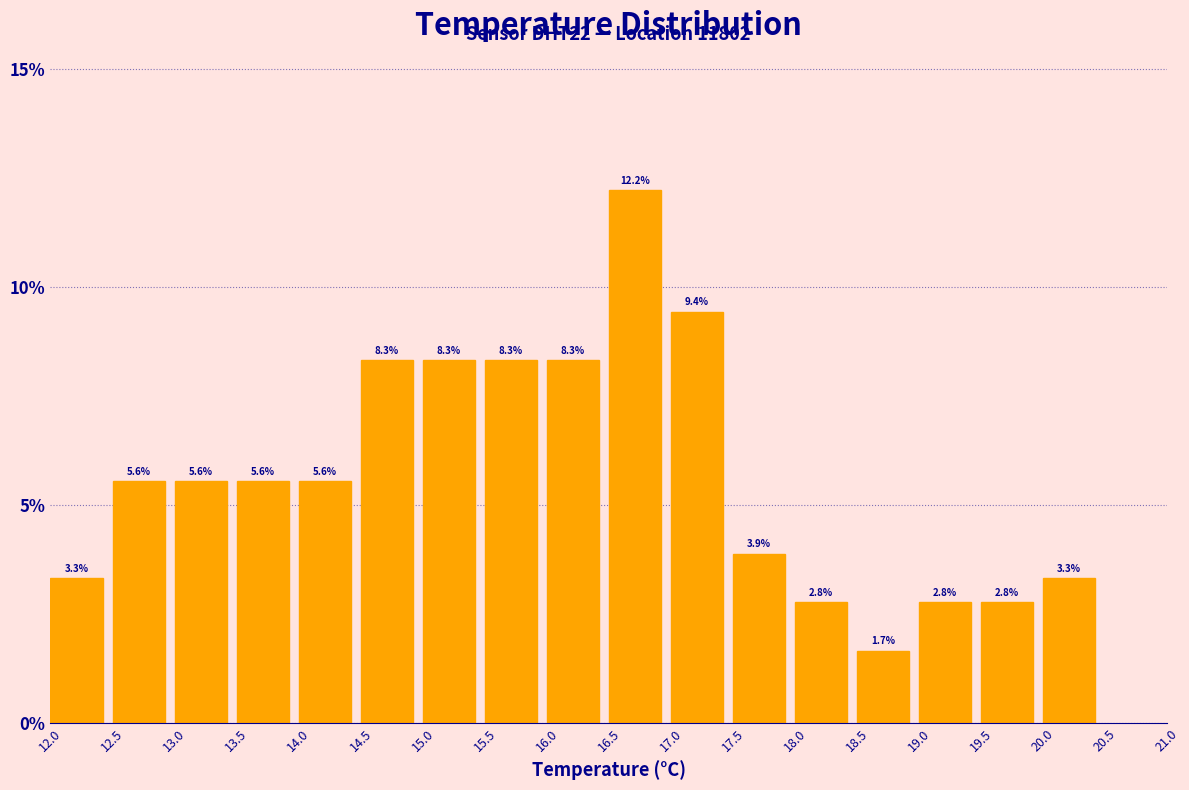

How tall is the bar that spans 12.0 to 12.5 on the x-axis?

3.3